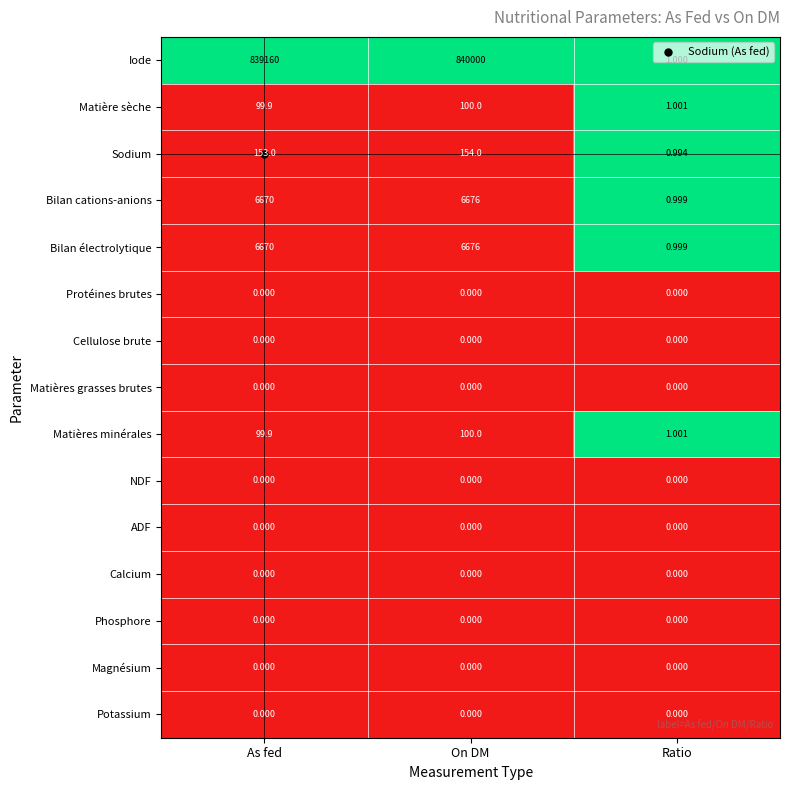

Between As fed and On DM, which series saw the biggest shift?

Iode